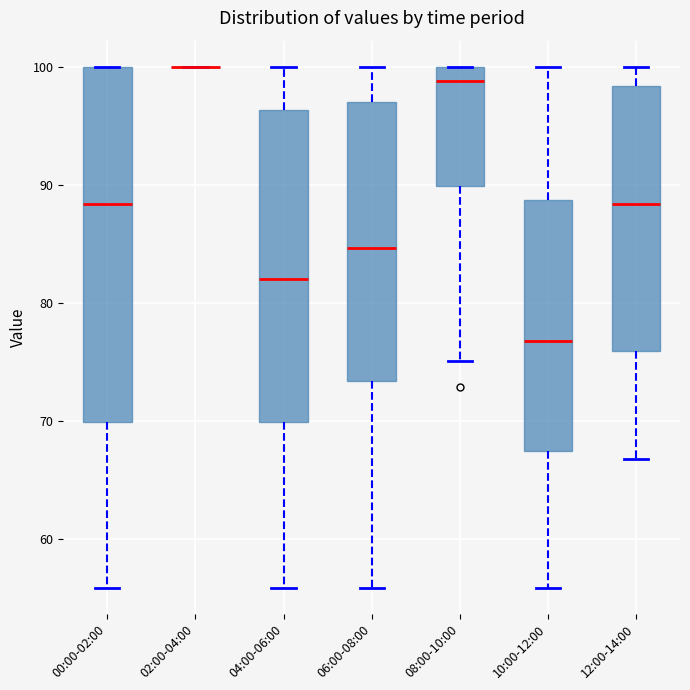

Where does the upper whisker of the box for 12:00-14:00 end on the y-axis? The values are not printed on the chart, so give them approximately, as read against the axis.

100